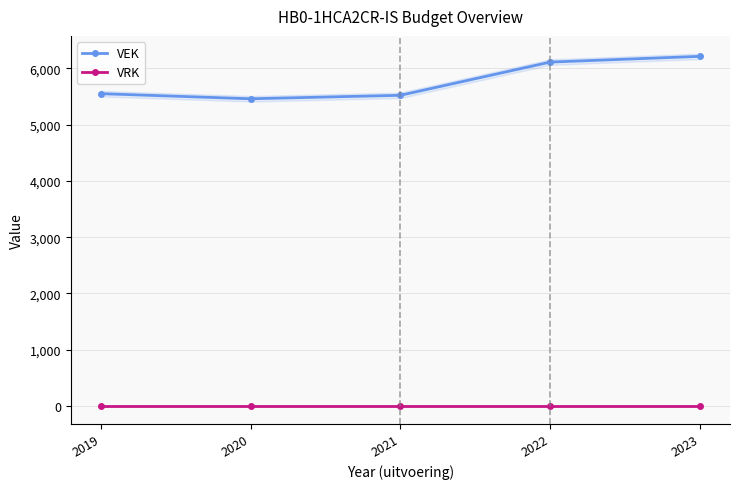

What is the value of the VEK point at the 3rd from the left?

5521